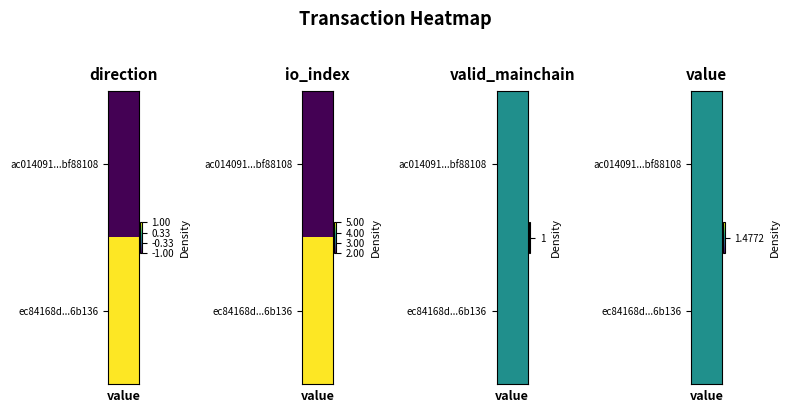

What is the minimum value shown in the chart?

-1.0